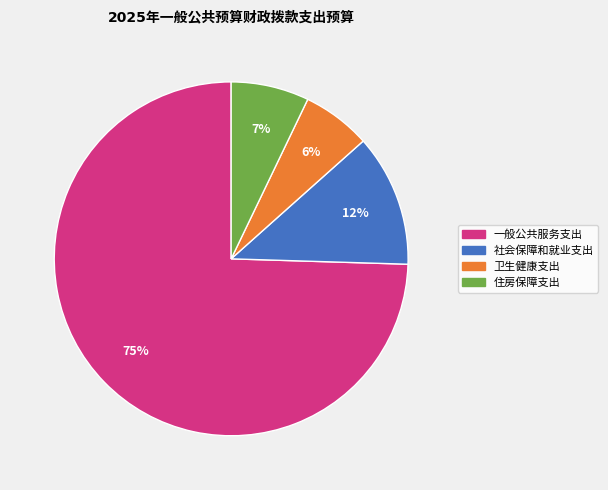

Does any single category account for the majority?

Yes